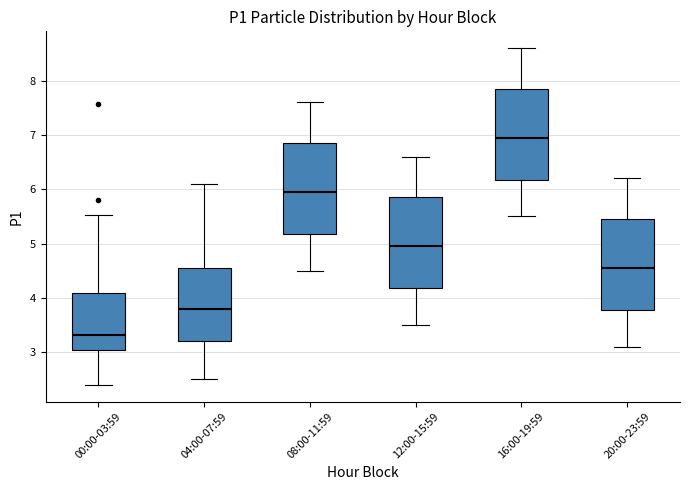

Where is the lower edge of the box for 12:00-15:59 on the y-axis? The values are not printed on the chart, so give them approximately, as read against the axis.

4.2